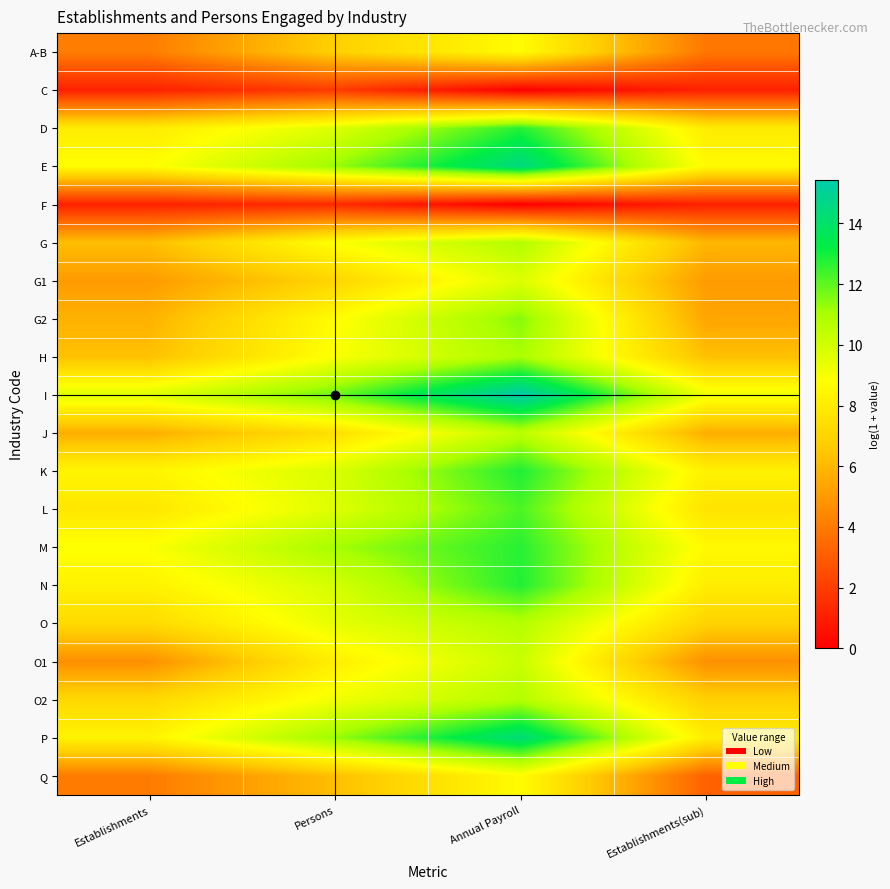

How many series are shown in this chart?

20